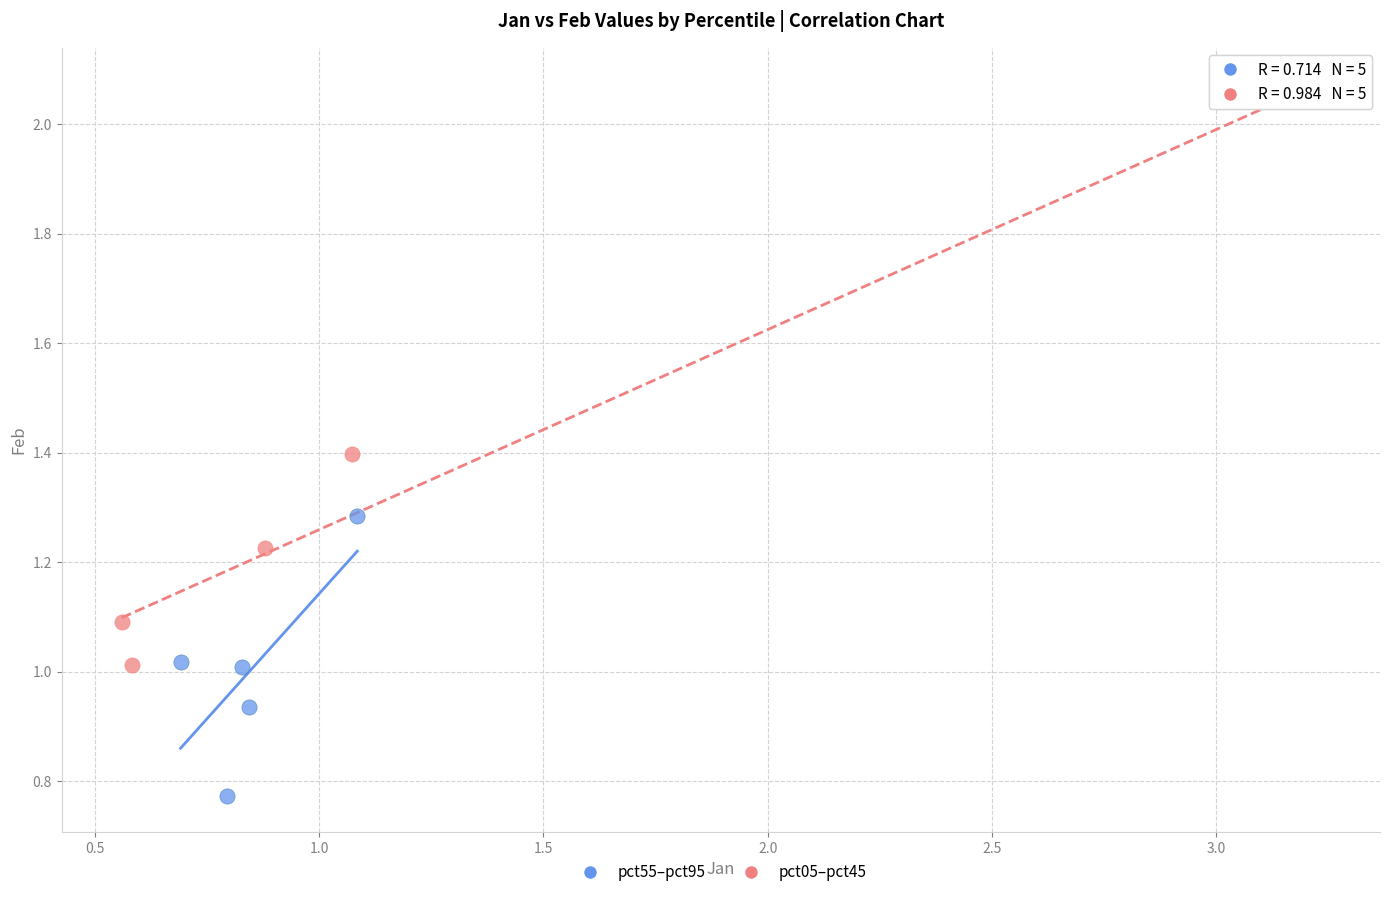

Which series has the largest Y range (max minus min)?

pct05–pct45